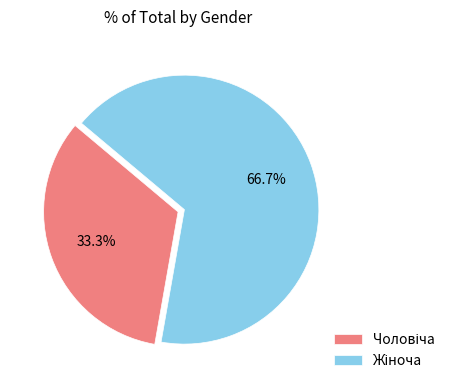

Is there any slice that represents more than half of the pie?

Yes